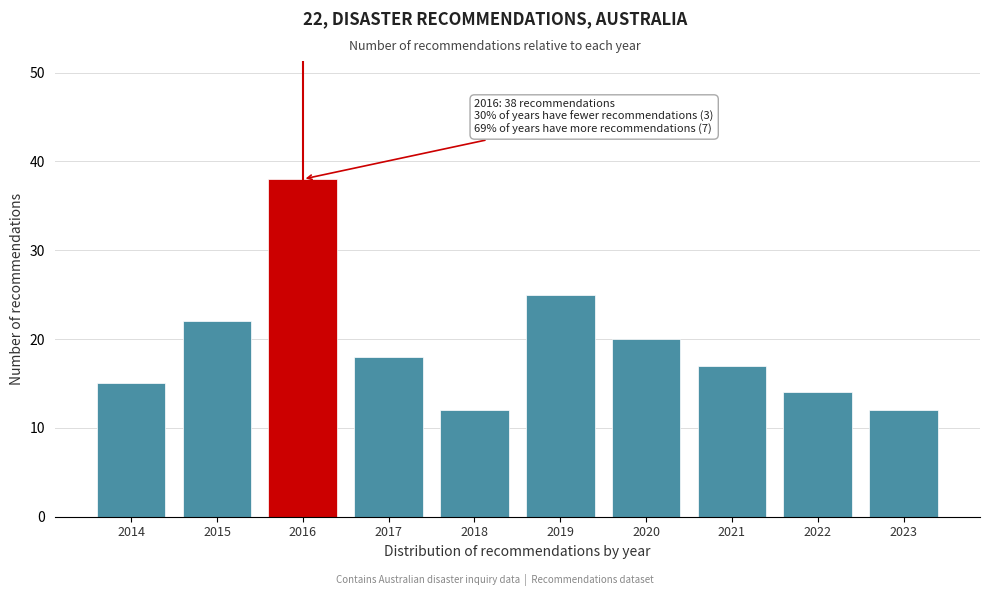

Reading left to right, list all the values displayed in this chart.

15	22	38	18	12	25	20	17	14	12